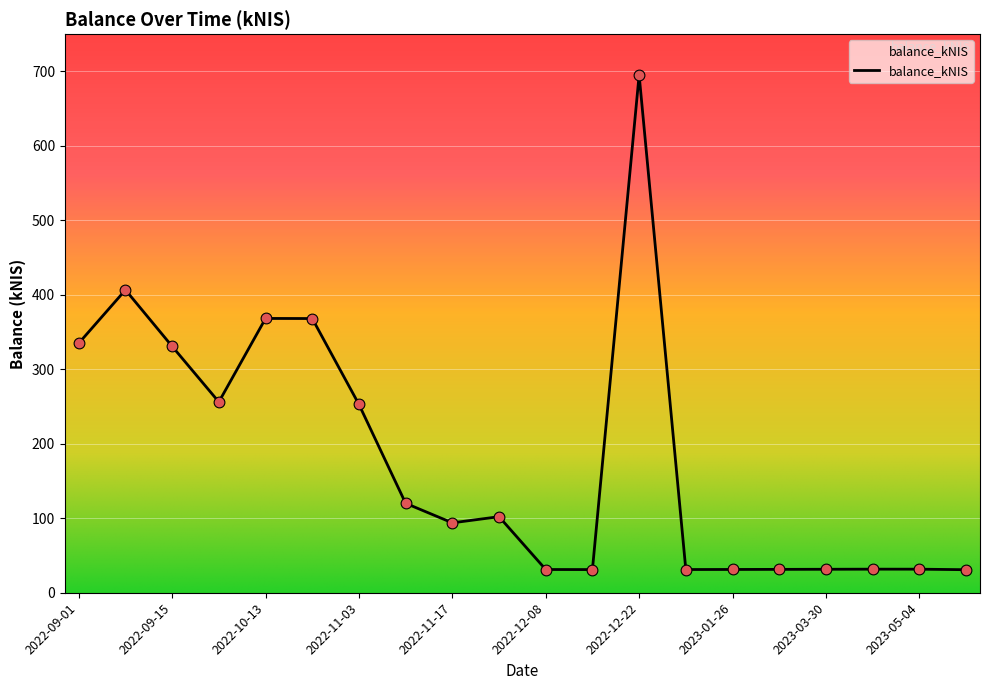

What is the difference between the maximum and minimum values?

664.3